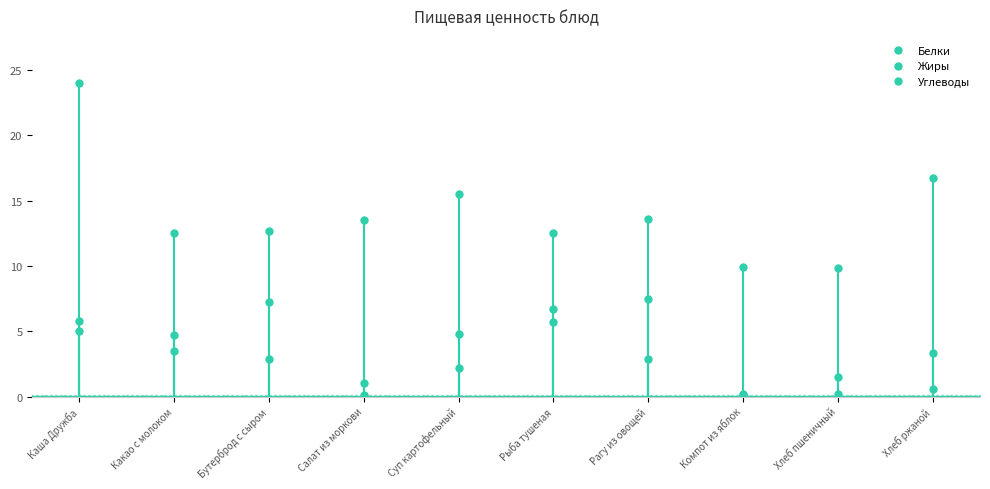

What are all the series names shown in the legend?

Белки, Жиры, Углеводы